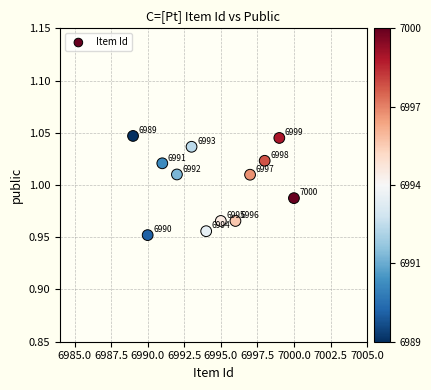

What is the range of X values (max minus min)?

11.0